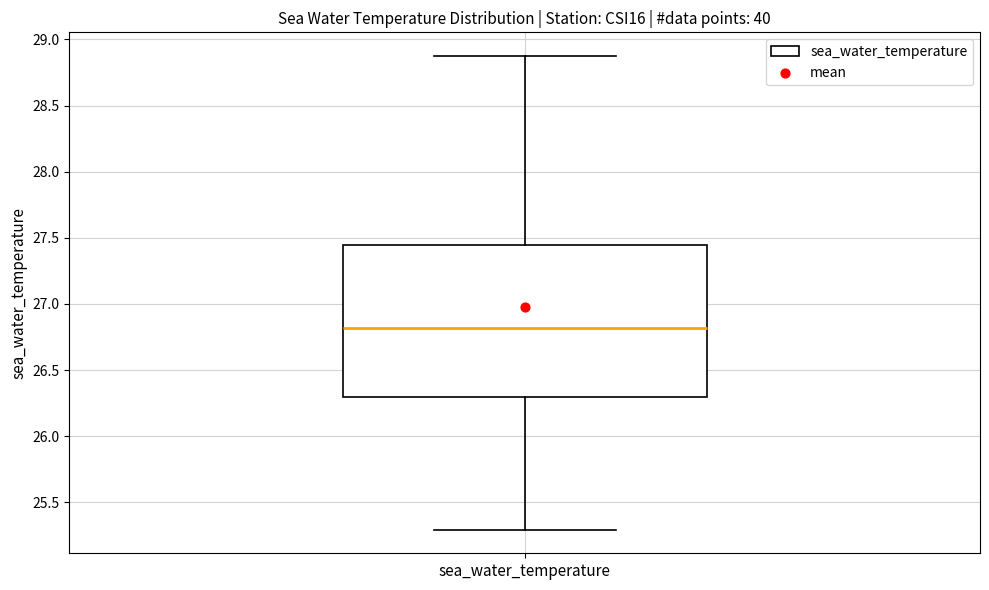

Transcribe this box plot: give where the median line is, the range the box spans, and where the two whiskers end, as read against the y-axis. The values are not printed on the chart, so give them approximately, as read against the axis.

median 26.80, box 26.30 to 27.45, whiskers 25.30 to 28.85